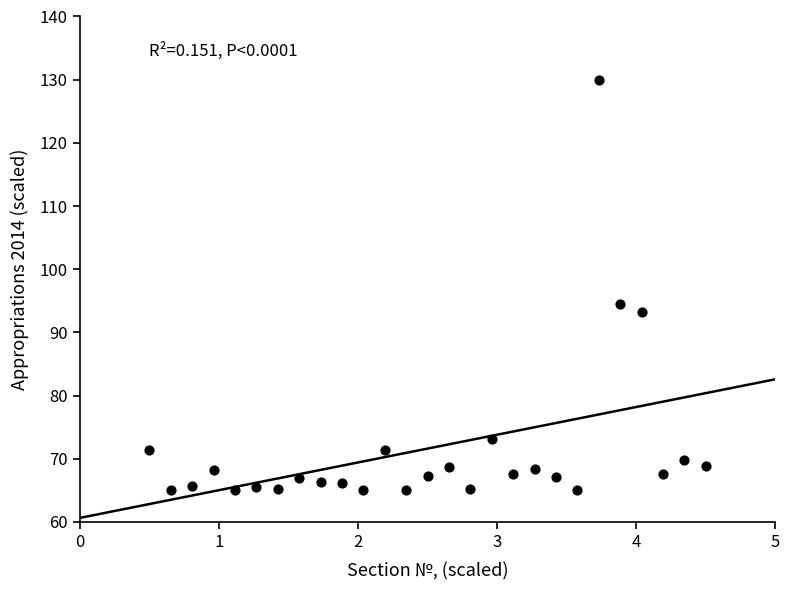

What Y value in the scatter plot is closest to 97?

94.4